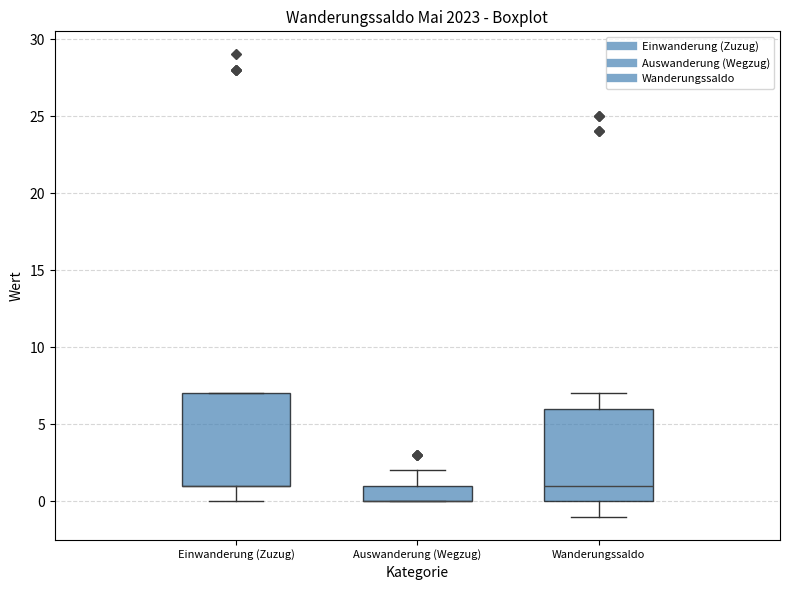

Where does the lower whisker of the box for Einwanderung (Zuzug) end on the y-axis? The values are not printed on the chart, so give them approximately, as read against the axis.

0